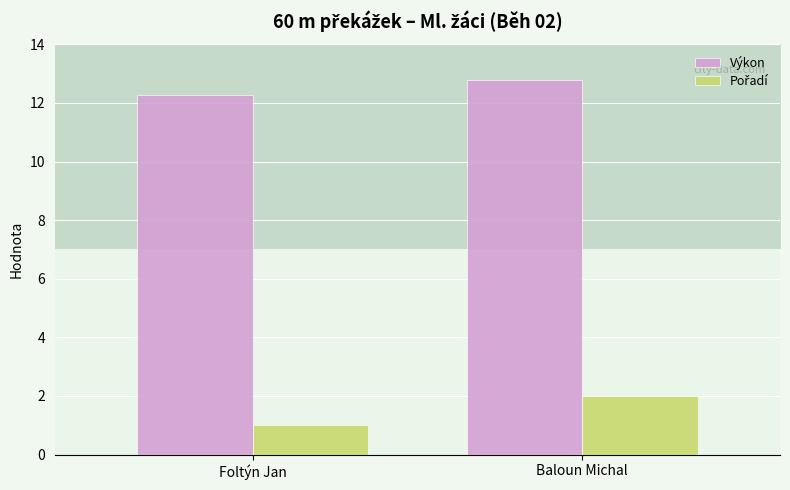

What is the difference between the Výkon values at Foltýn Jan and Baloun Michal?

0.5